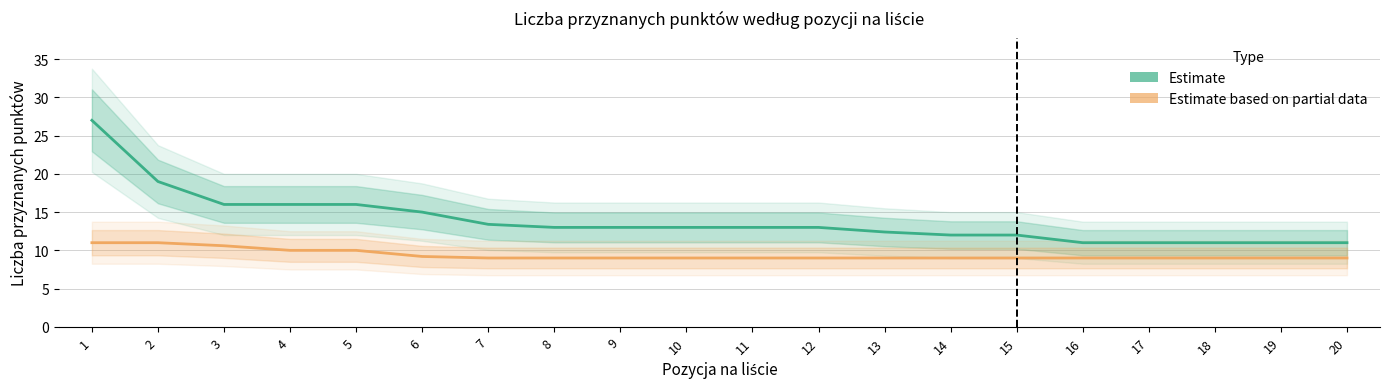

What is the sum of all Estimate based on partial data values?

187.8